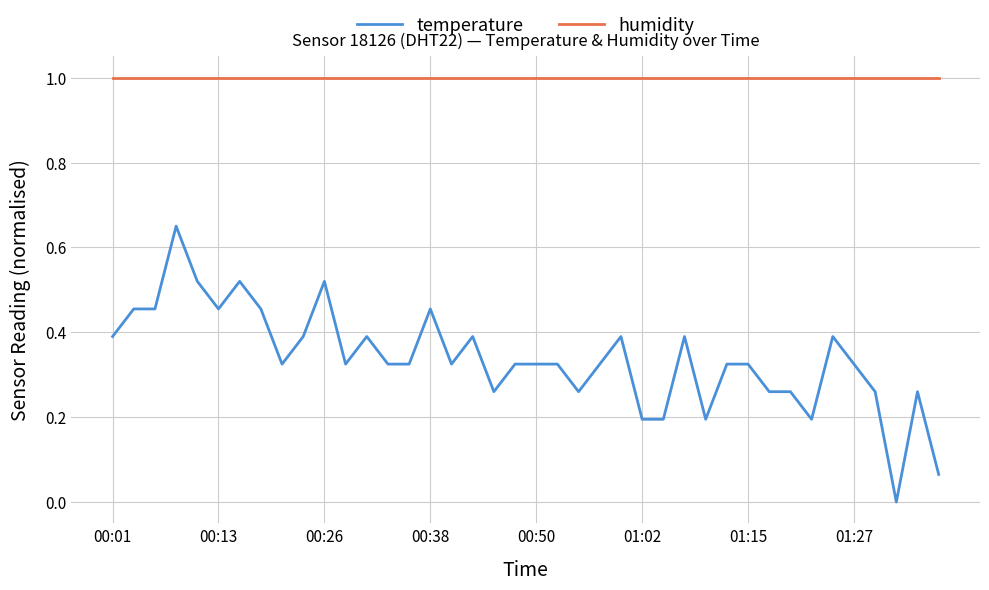

How many series are shown in this chart?

2